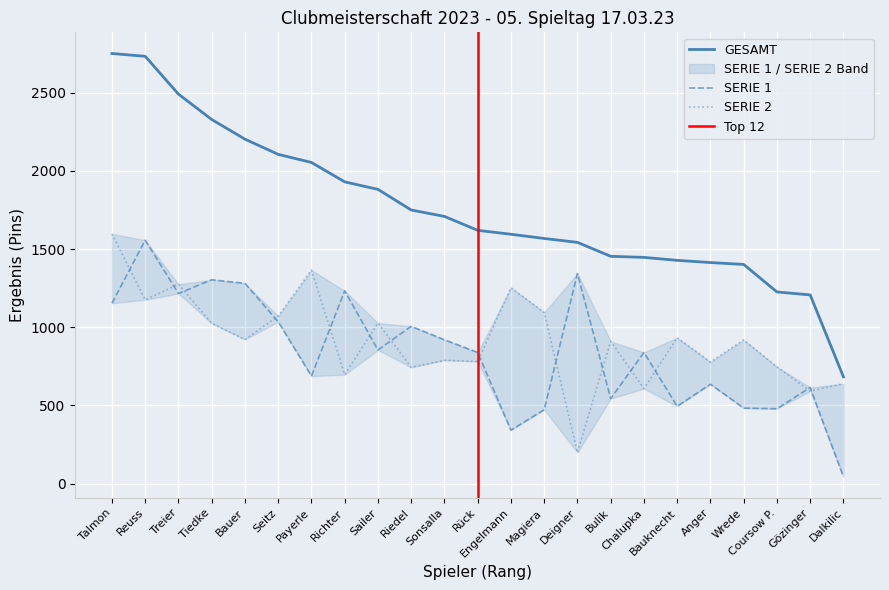

How many data points in SERIE 2 are less than 919?

11